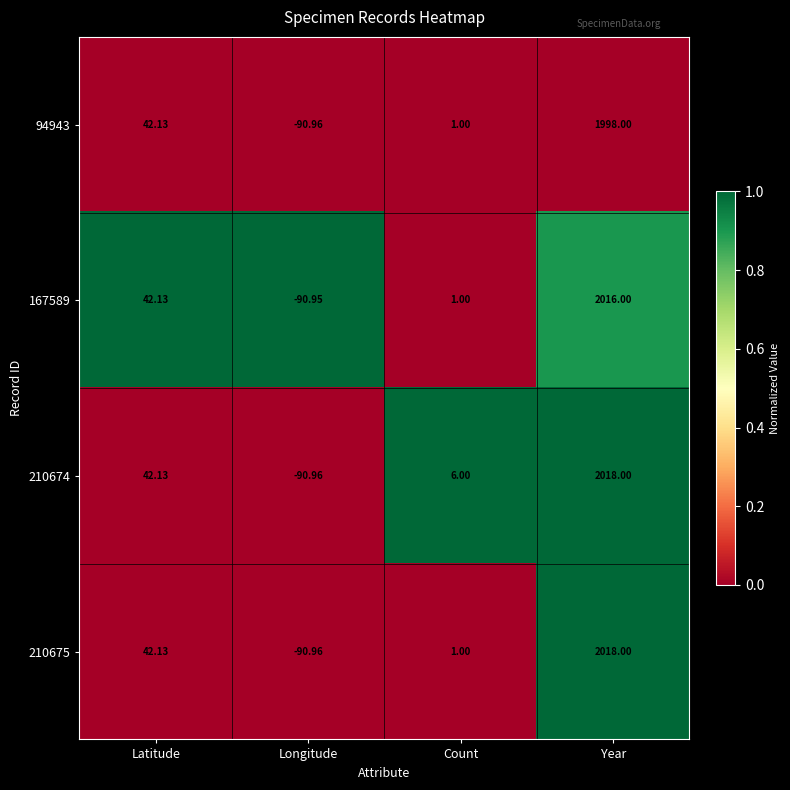

Is the value of 167589 at Count greater than the value of 210674 at Latitude?

No